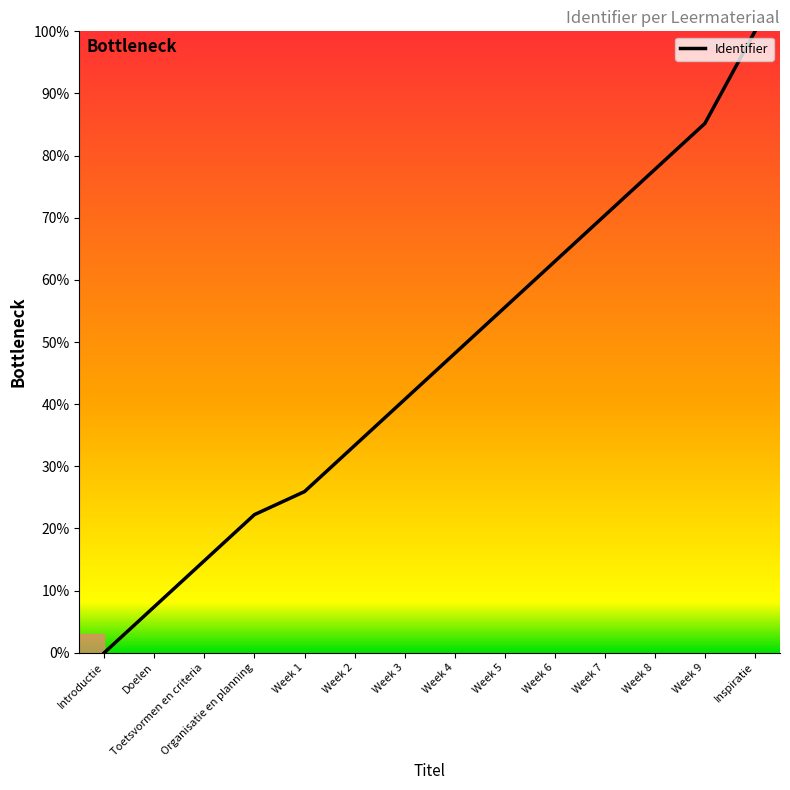

Does the chart have visible grid lines?

No